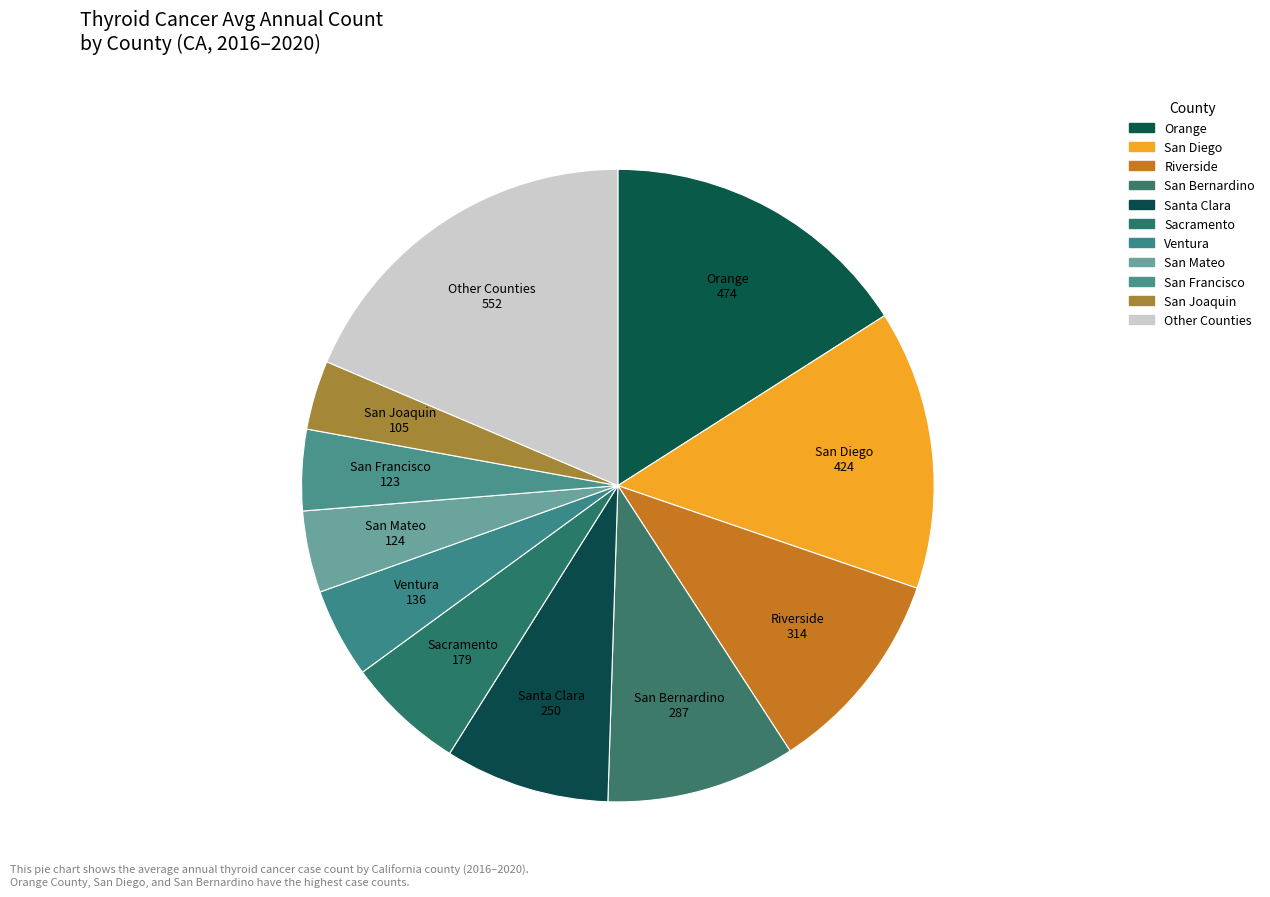

Which slice is the largest?

Orange